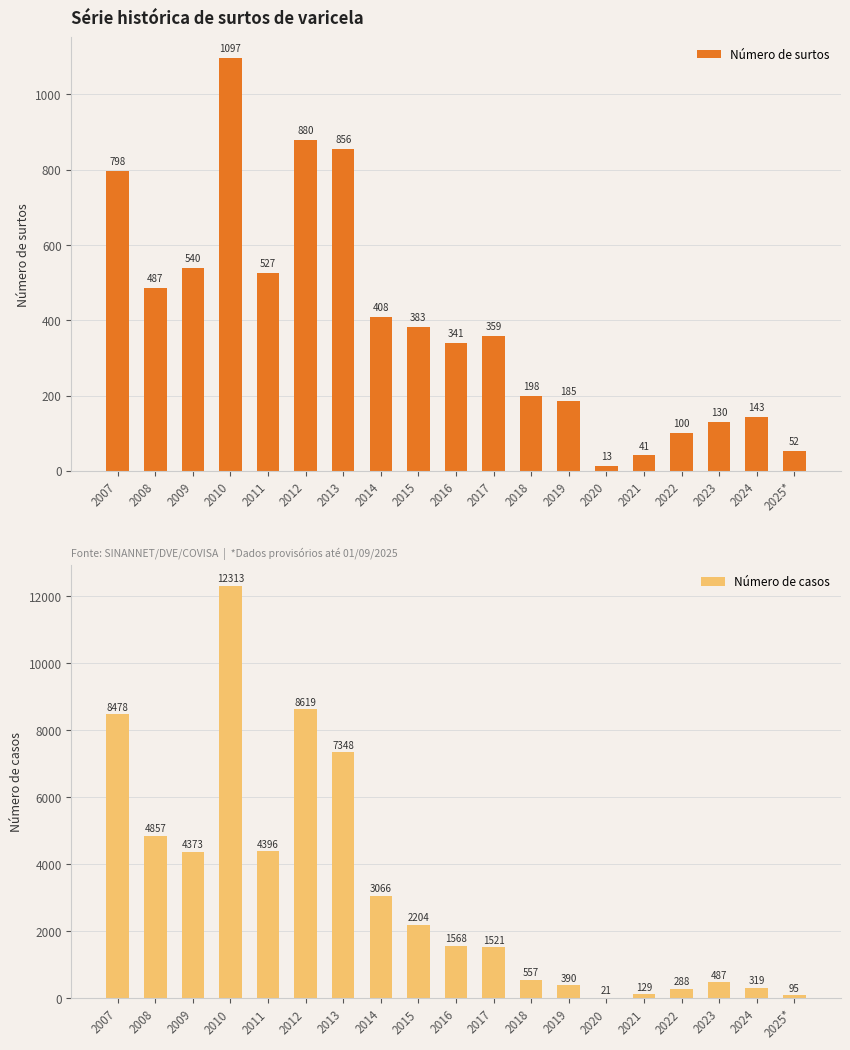

What is the sum of the Número de casos values at 2020 and 2007?

8499